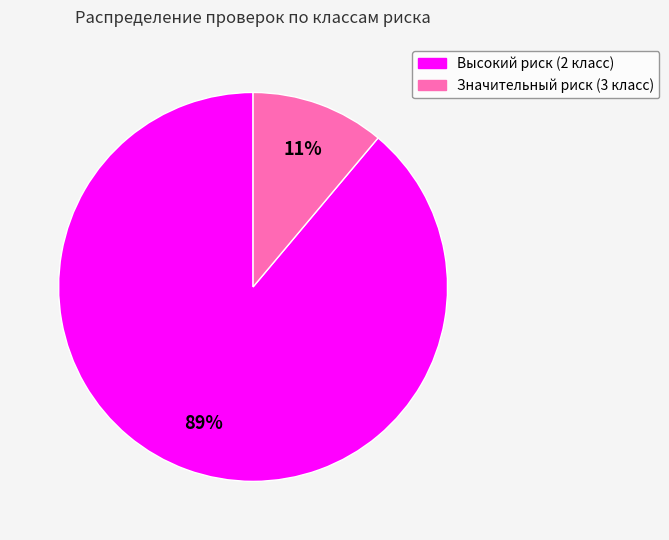

Do Значительный риск (3 класс) and Высокий риск (2 класс) together represent more than half of the pie?

Yes